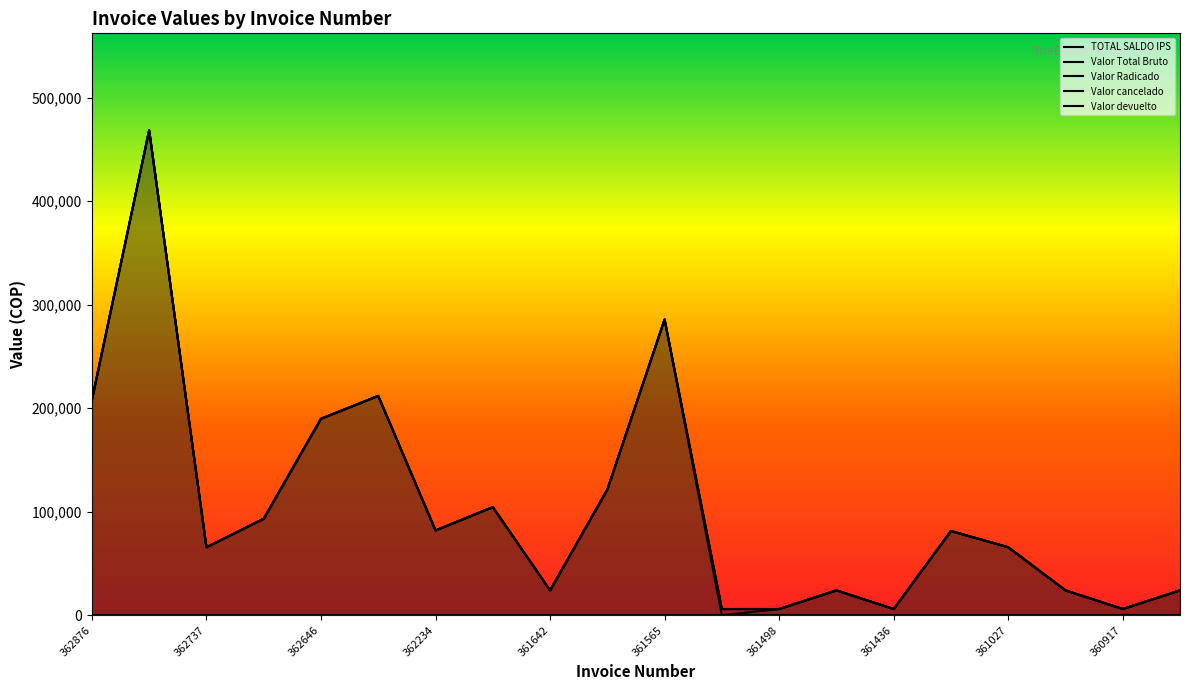

True or false: TOTAL SALDO IPS and Valor Radicado cross at least once.

False